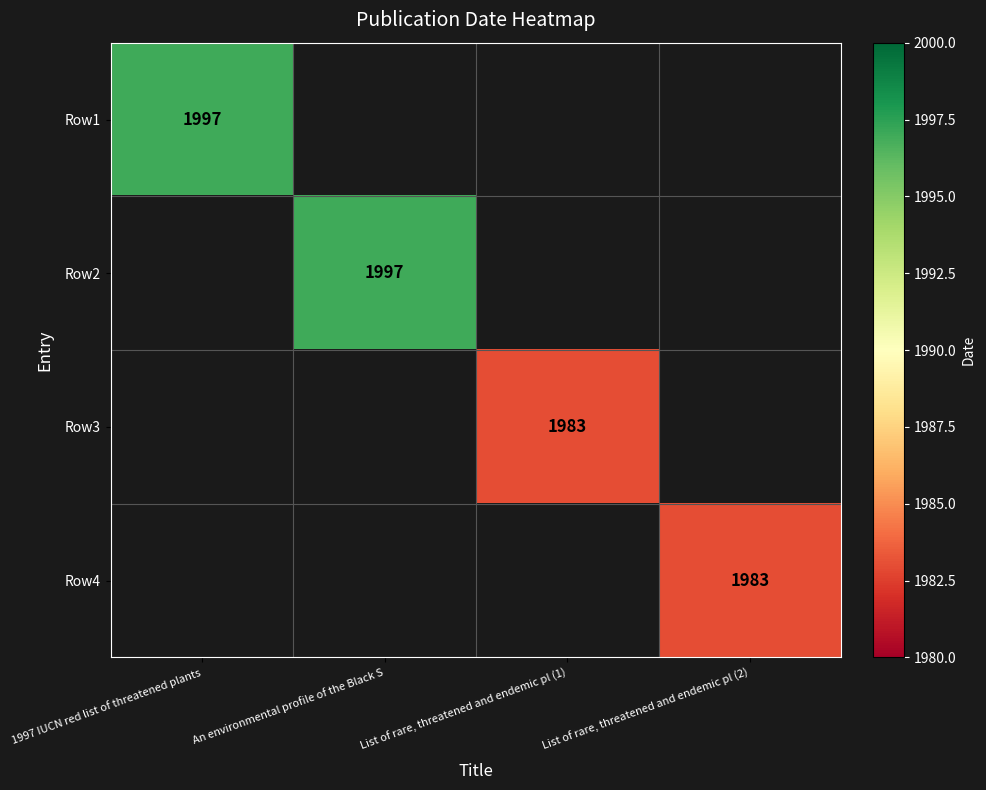

What is the maximum value shown in the chart?

1997.0